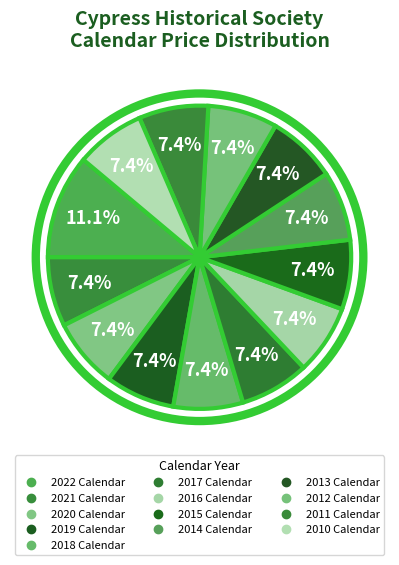

How many segments does this pie chart have?

13